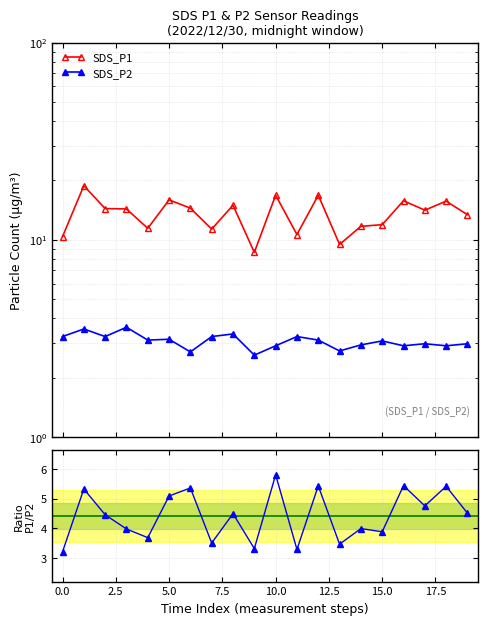

Is it true that SDS_P1 equals 16.8 at 10?

True